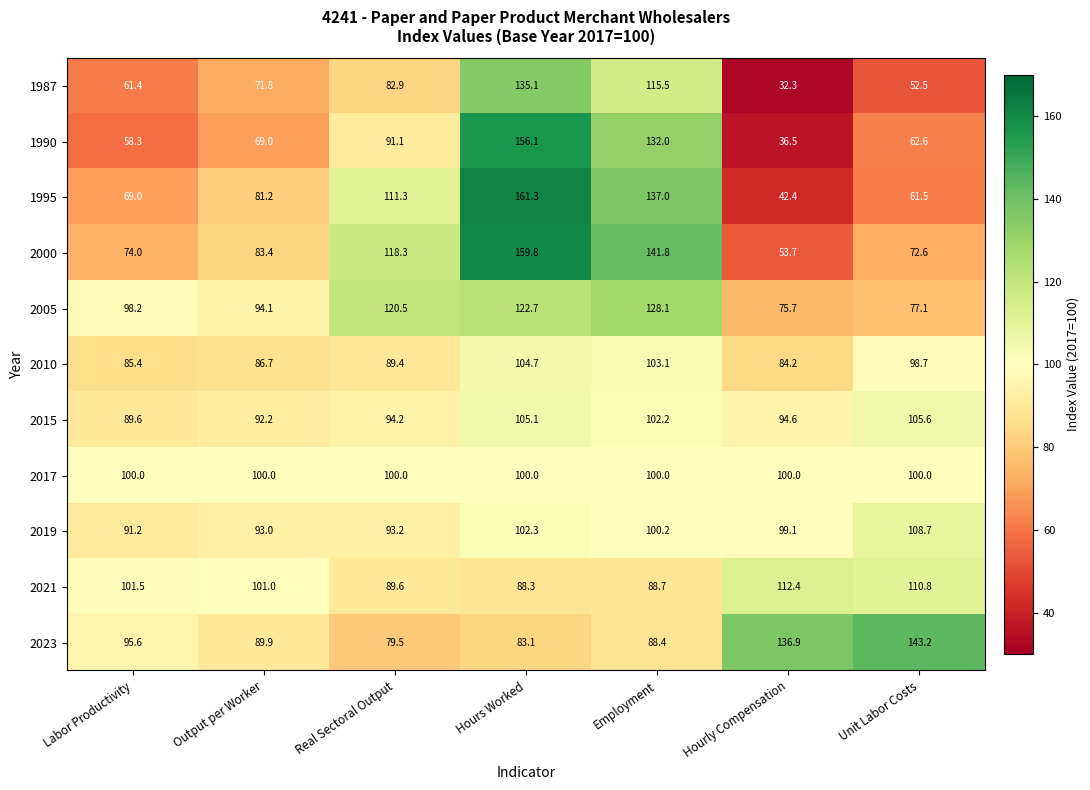

How many distinct data groups are displayed?

11